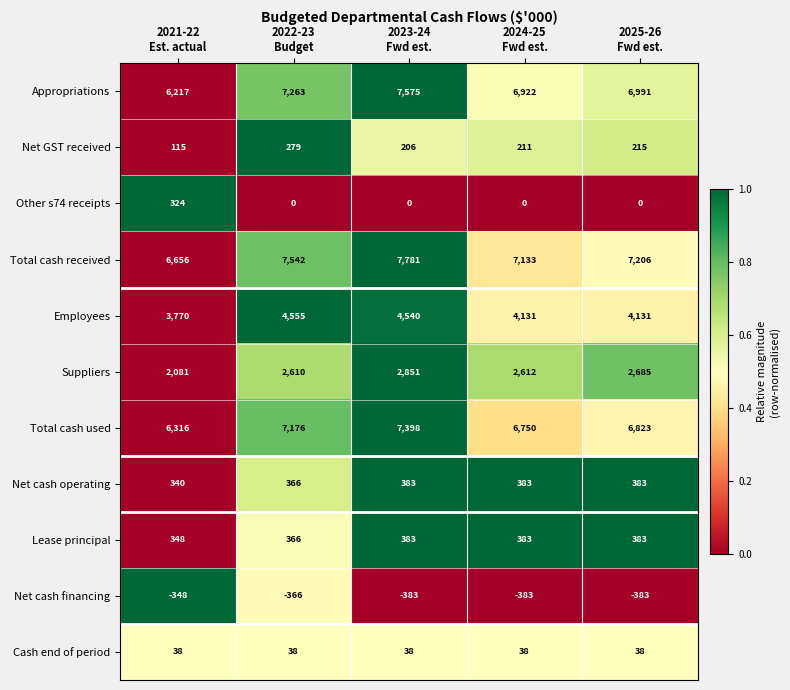

What is the average value of the Lease principal series?

373